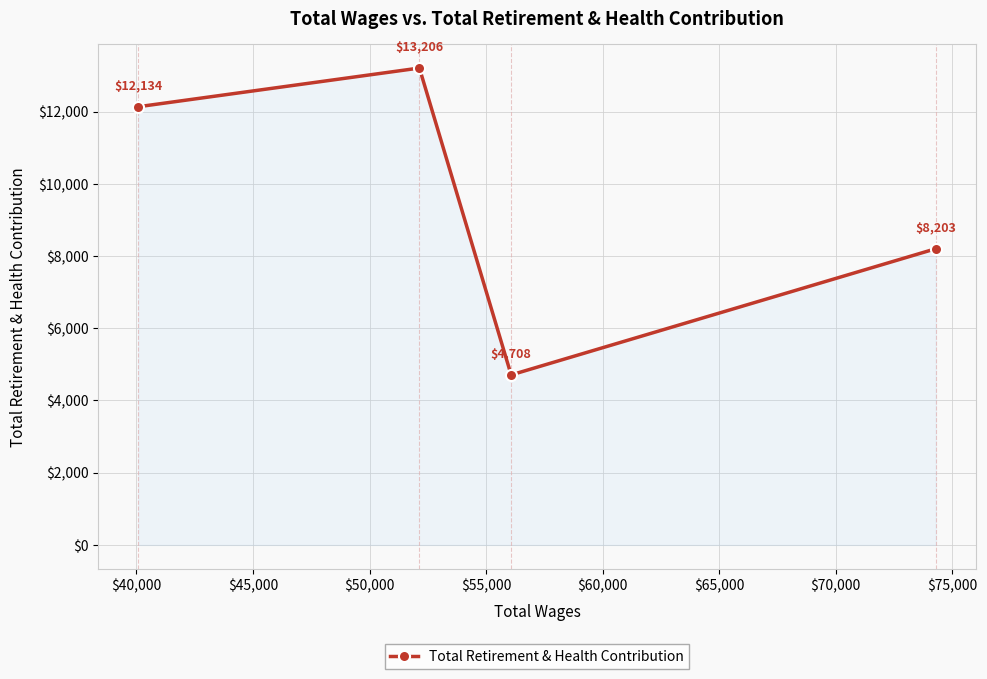

What is the value of the 2nd point from the left?

13206